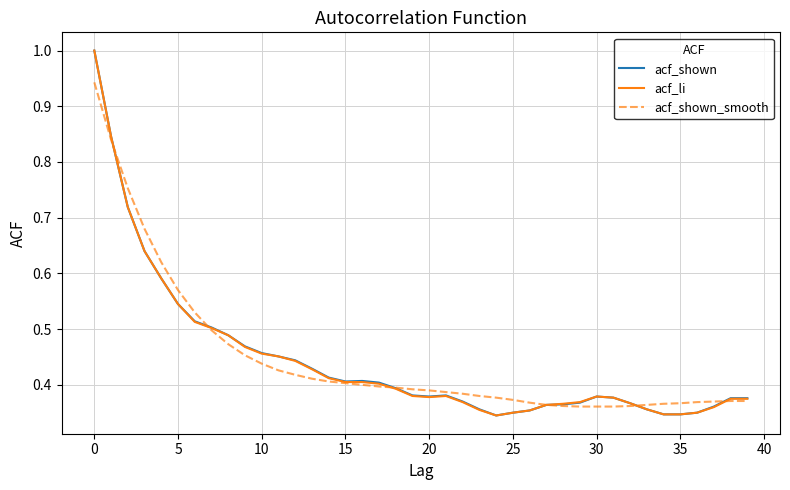

What is the greatest value displayed?

1.0